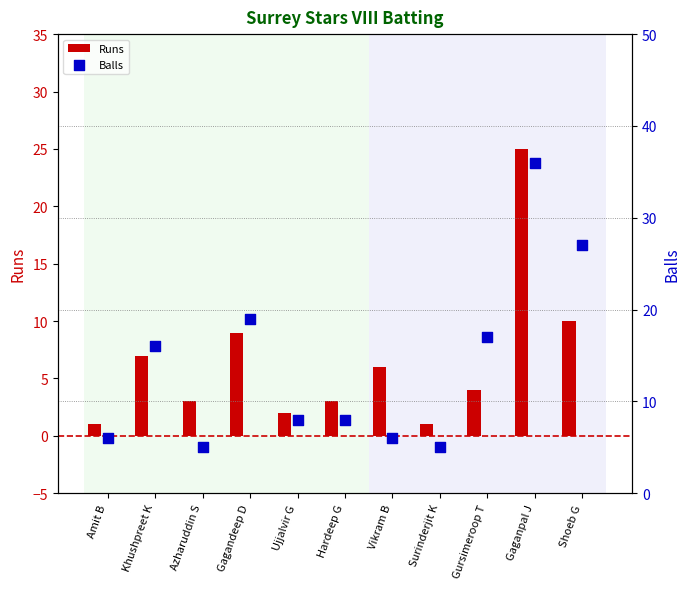

Which series contains the lowest Y value?

Runs